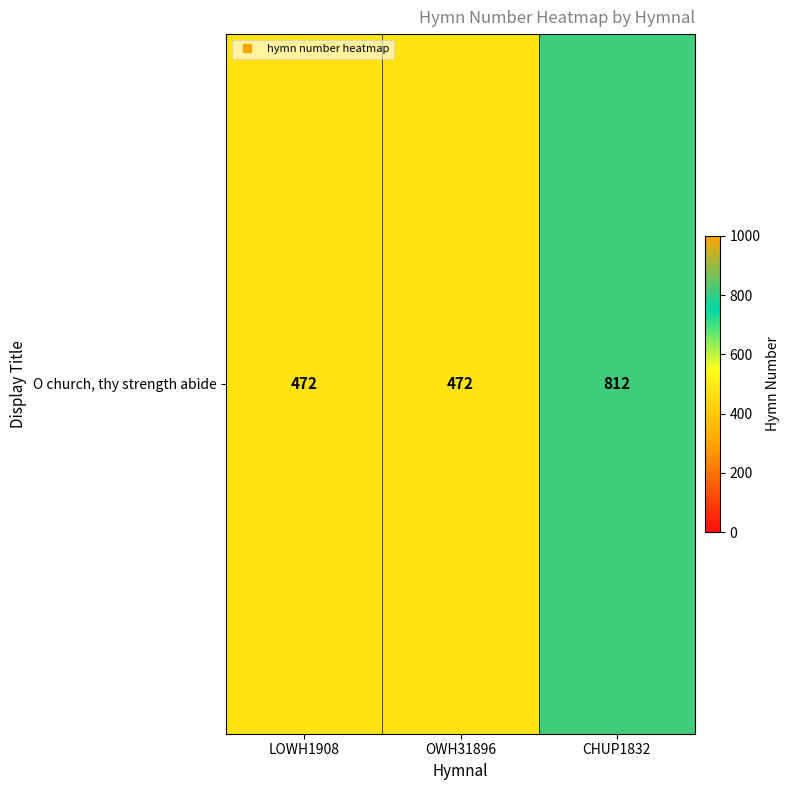

Which label corresponds to the smallest value in the chart?

LOWH1908